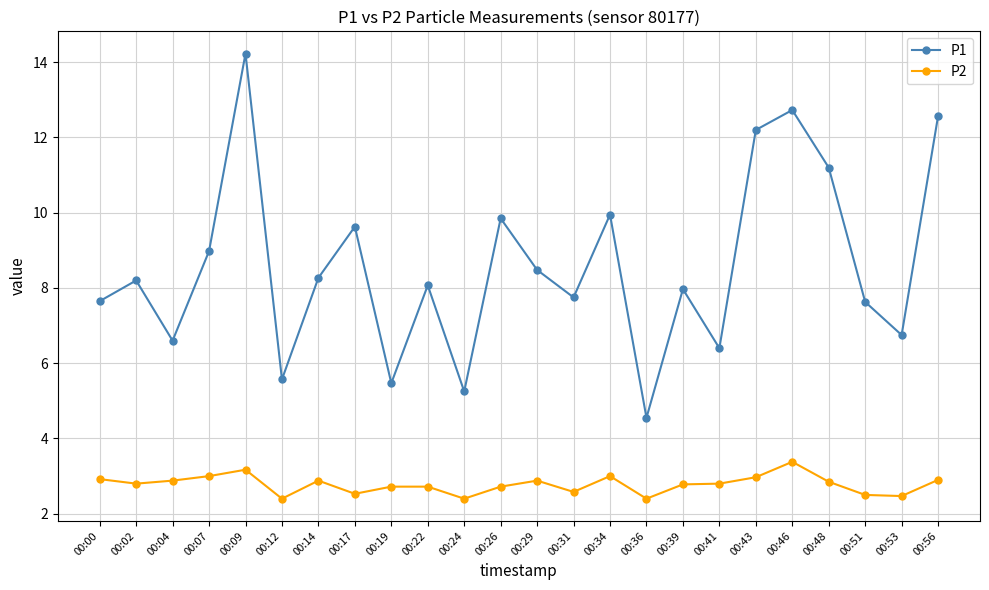

Rank the series at 00:51 from lowest to highest value.

P2, P1